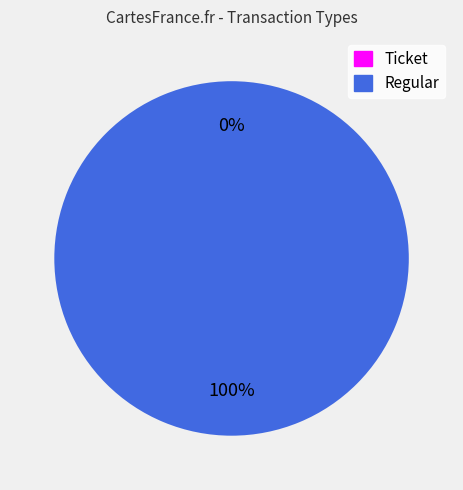

What portion of the pie excludes Ticket?

100.0%